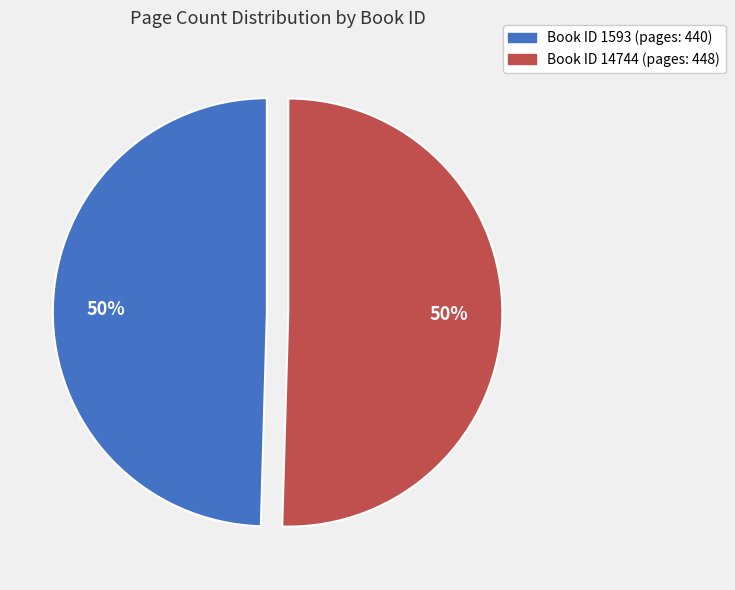

To the nearest percent, what is the average slice percentage?

50%